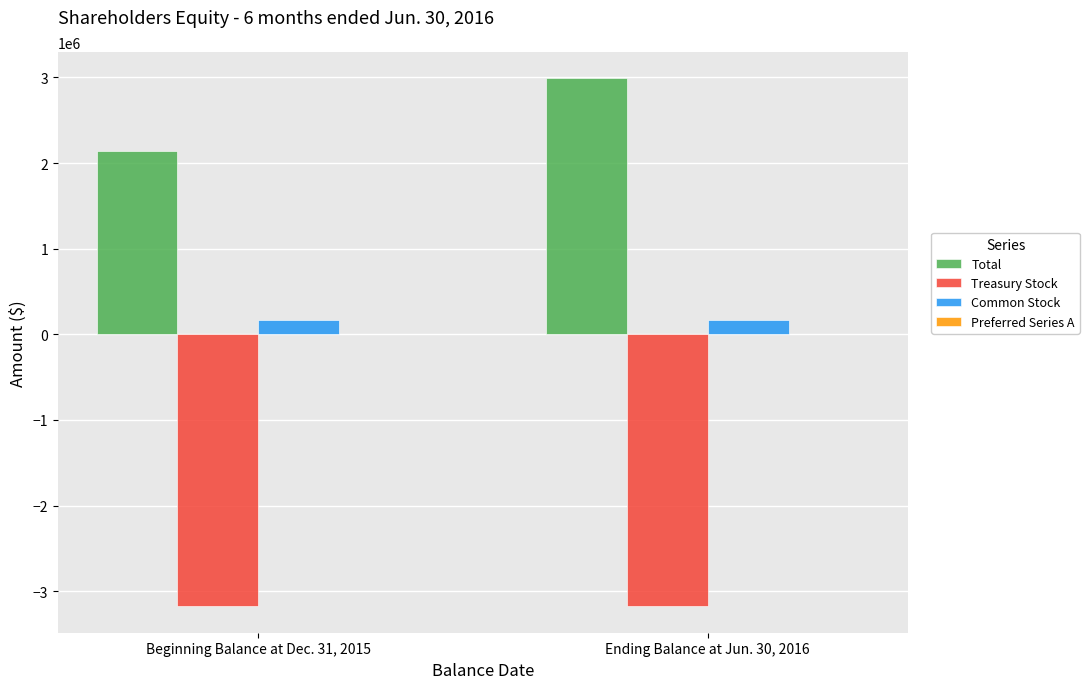

Is the value of Total at Ending Balance at Jun. 30, 2016 greater than the value of Common Stock at Ending Balance at Jun. 30, 2016?

Yes